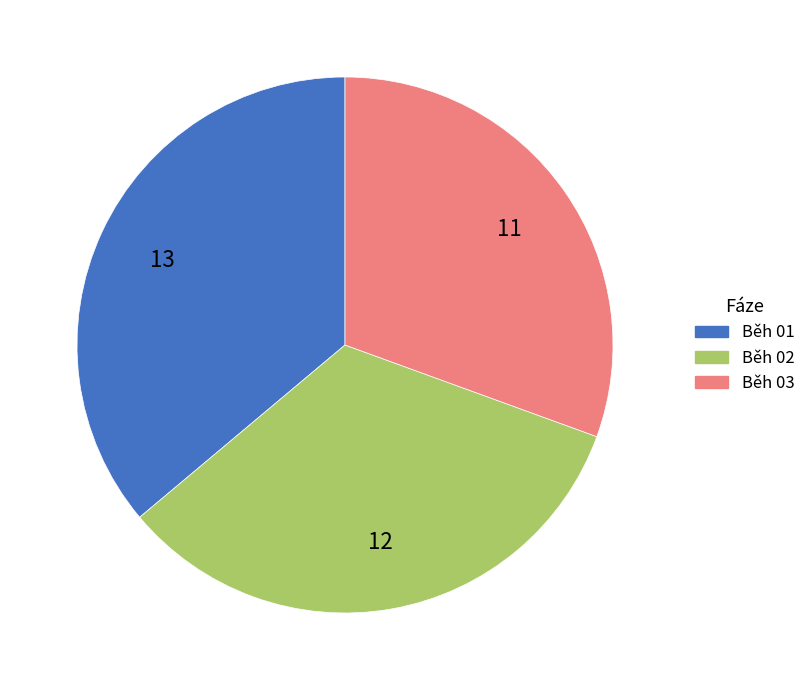

Which slice is the smallest?

Běh 03